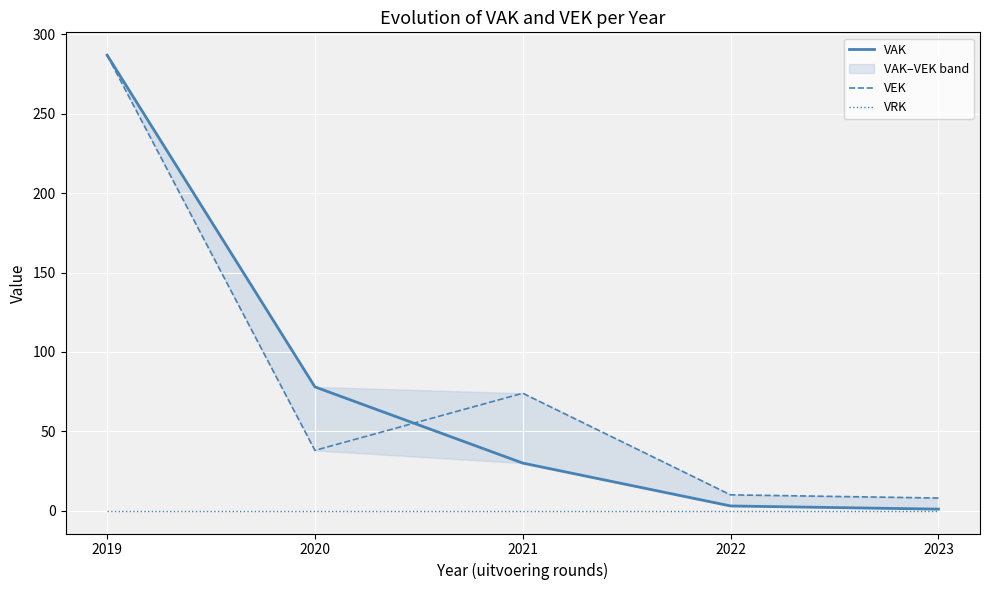

List the series in order of their peak value, highest first.

VAK, VEK, VRK